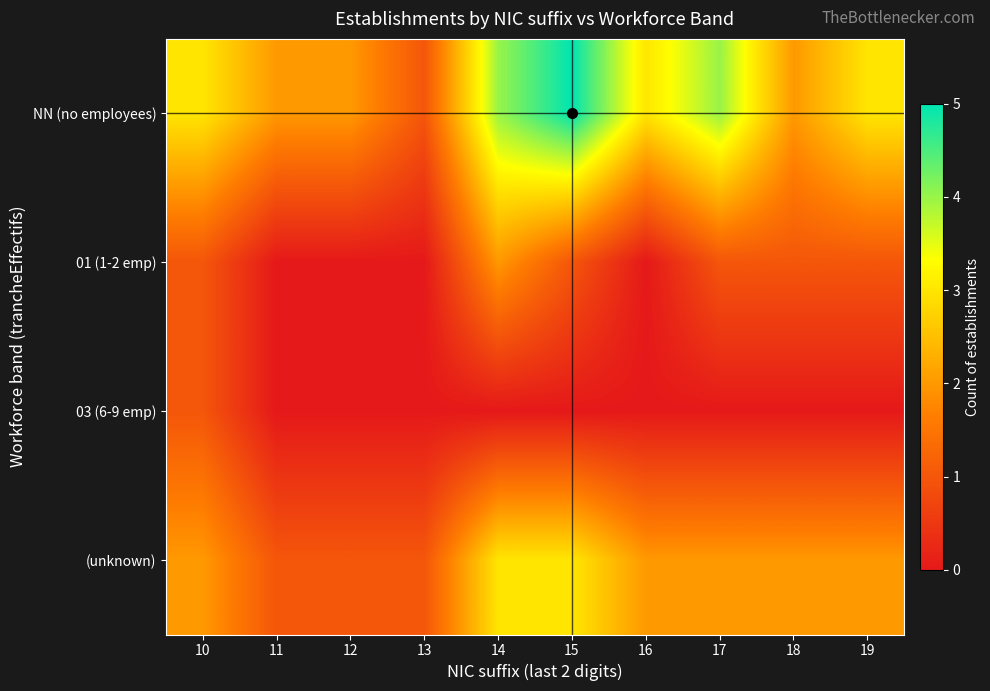

What is the difference between the highest and lowest values at 14?

4